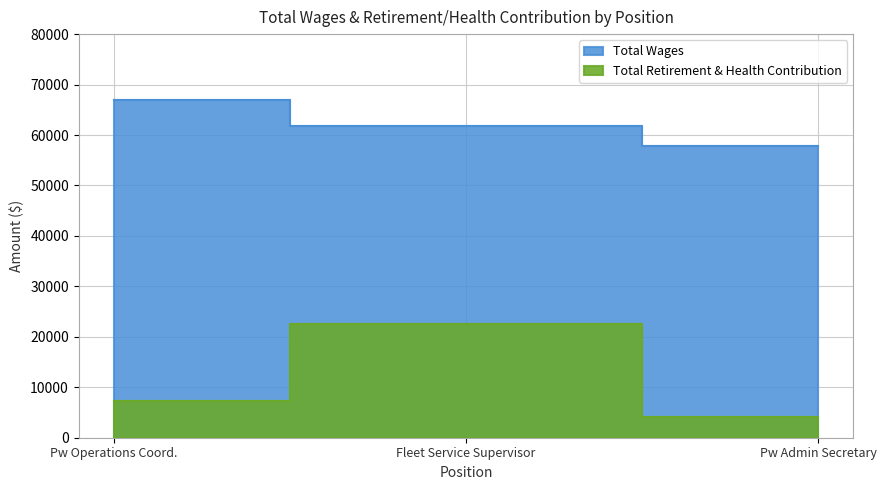

Which category has the lowest value in the Total Wages series?

Pw Admin Secretary